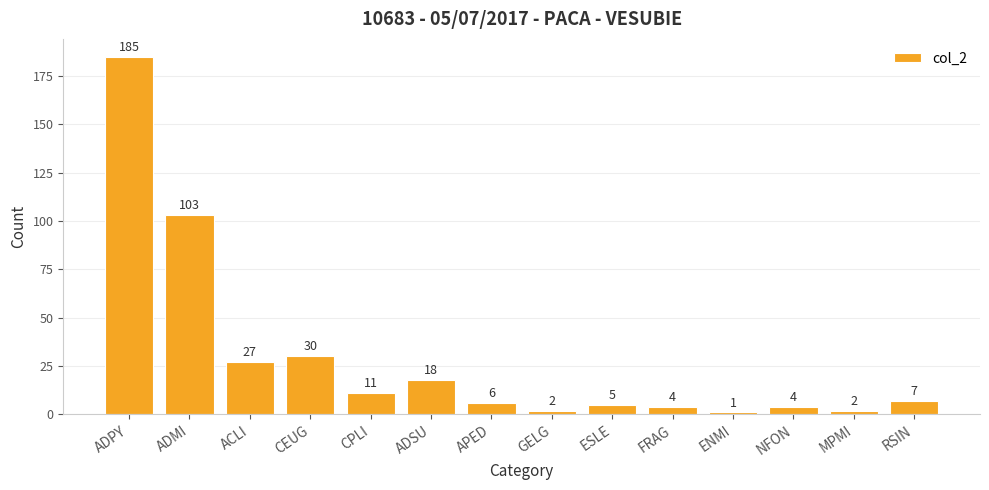

What is the average value?

29